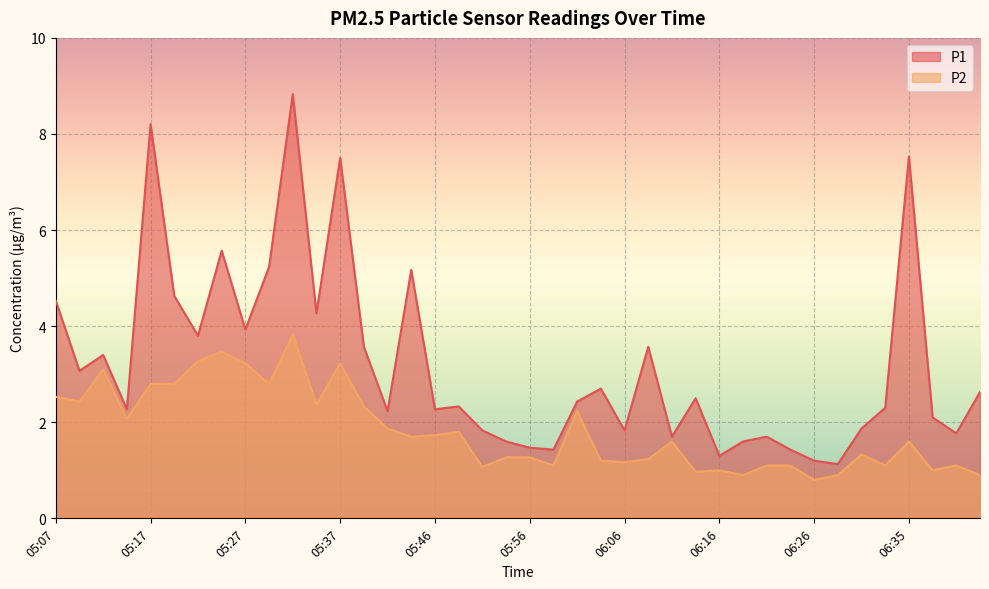

Reading right to left, extract all data points from this chart.

P1: 06:43=2.6	06:40=1.8	06:38=2.1	06:35=7.5	06:33=2.3	06:30=1.9	06:28=1.1	06:26=1.2	06:23=1.4	06:21=1.7	06:18=1.6	06:16=1.3	06:13=2.5	06:11=1.7	06:08=3.6	06:06=1.8	06:04=2.7	06:01=2.4	05:59=1.4	05:56=1.5	05:54=1.6	05:51=1.8	05:49=2.3	05:46=2.3	05:44=5.2	05:42=2.2	05:39=3.6	05:37=7.5	05:34=4.3	05:32=8.8	05:29=5.2	05:27=3.9	05:24=5.6	05:22=3.8	05:20=4.6	05:17=8.2	05:15=2.3	05:12=3.4	05:10=3.1	05:07=4.5
P2: 06:43=0.9	06:40=1.1	06:38=1.0	06:35=1.6	06:33=1.1	06:30=1.3	06:28=0.9	06:26=0.8	06:23=1.1	06:21=1.1	06:18=0.9	06:16=1.0	06:13=1.0	06:11=1.6	06:08=1.2	06:06=1.2	06:04=1.2	06:01=2.2	05:59=1.1	05:56=1.3	05:54=1.3	05:51=1.1	05:49=1.8	05:46=1.7	05:44=1.7	05:42=1.9	05:39=2.3	05:37=3.2	05:34=2.4	05:32=3.8	05:29=2.8	05:27=3.2	05:24=3.5	05:22=3.3	05:20=2.8	05:17=2.8	05:15=2.1	05:12=3.1	05:10=2.4	05:07=2.5